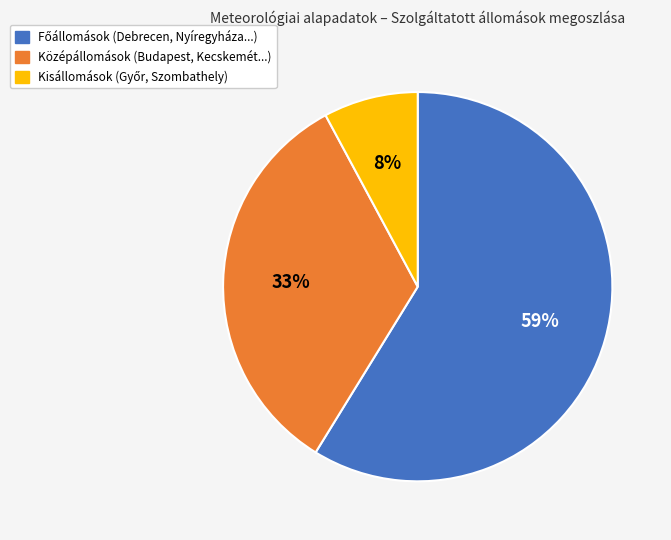

To the nearest percent, what is the average slice percentage?

33%